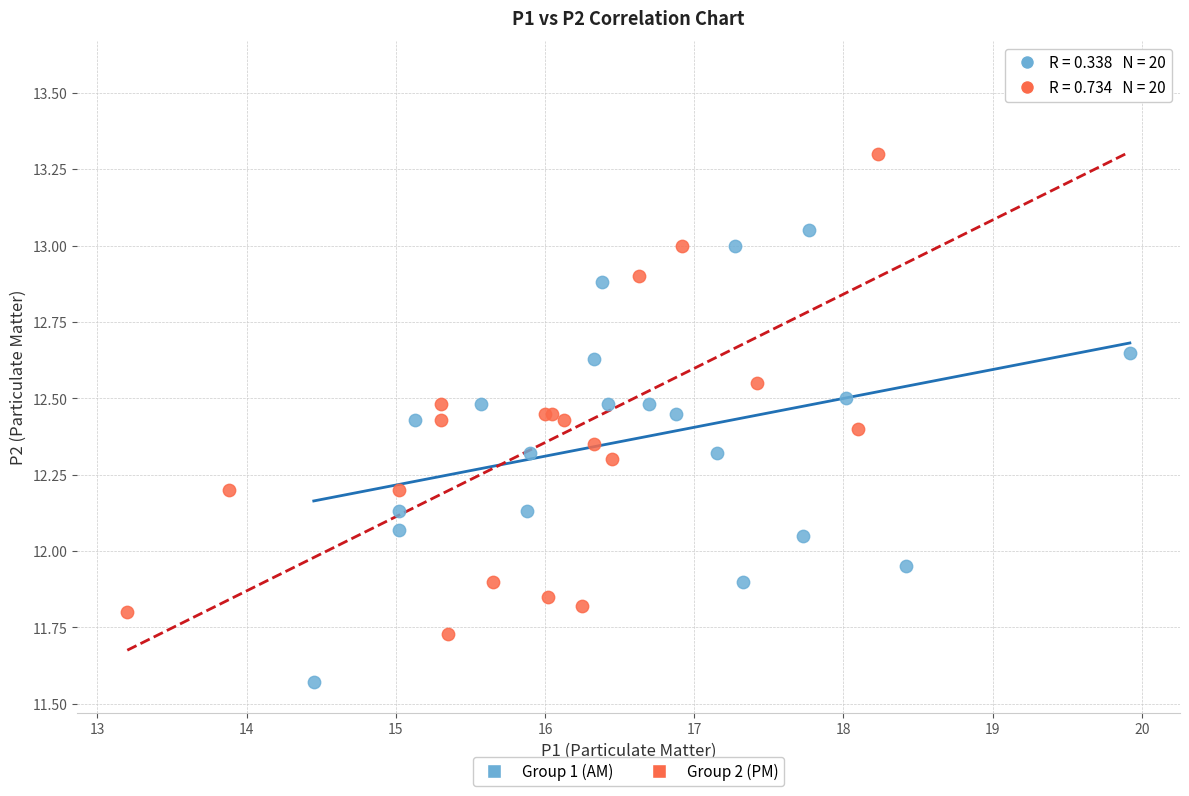

What are all the series names shown in the legend?

Group 1 (AM), Group 2 (PM)